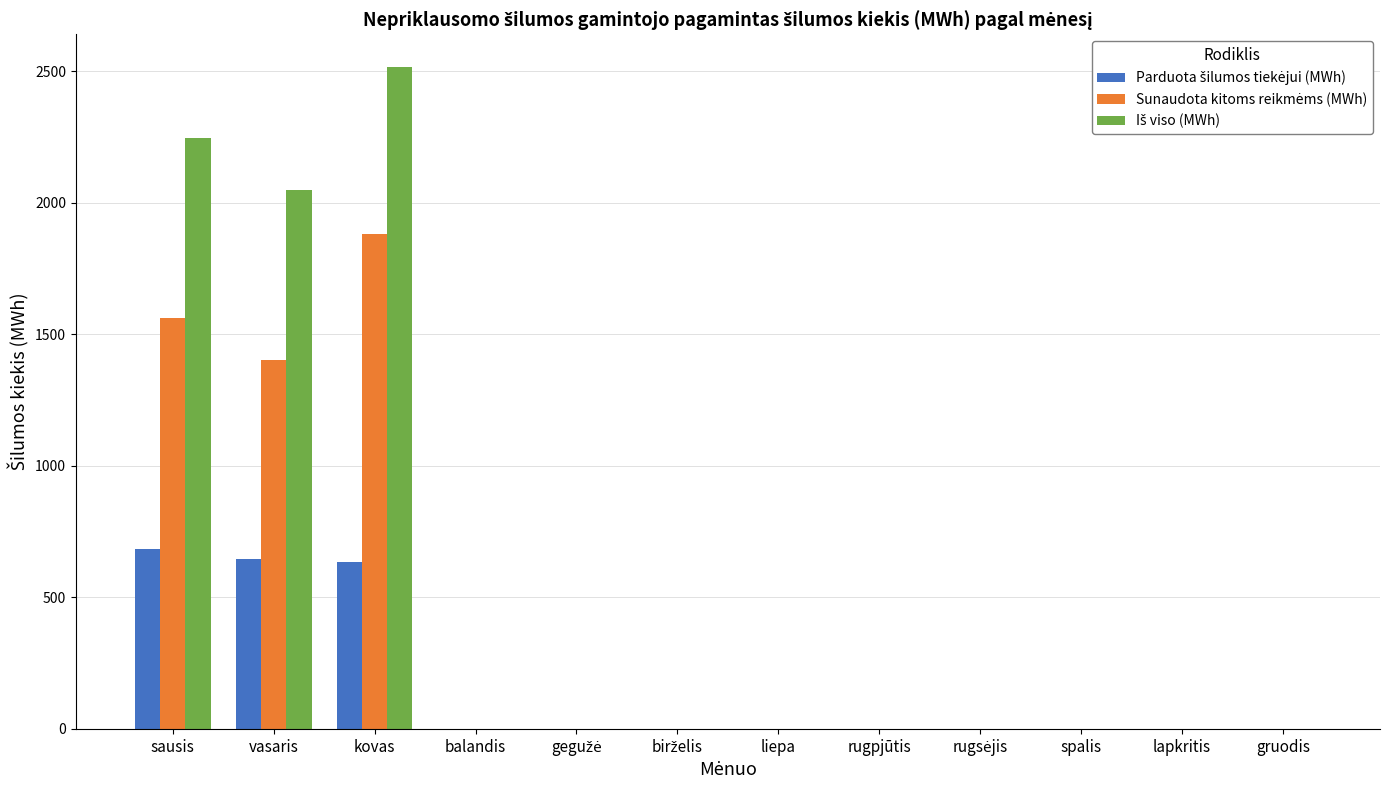

How many groups of bars are there?

12